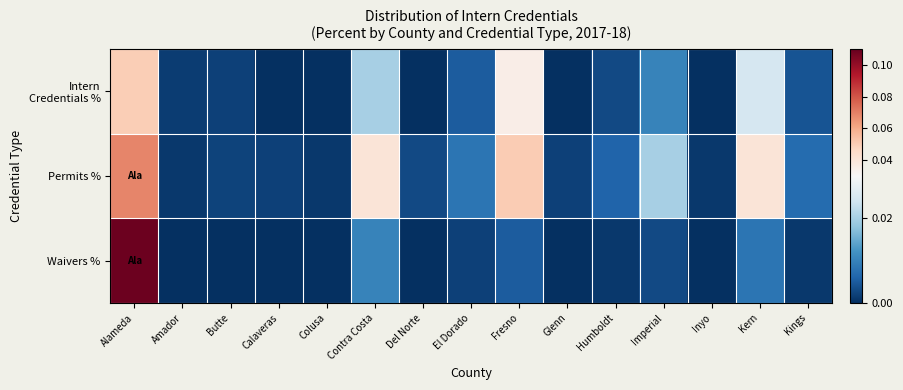

At which category is the sum across all series the highest?

Alameda